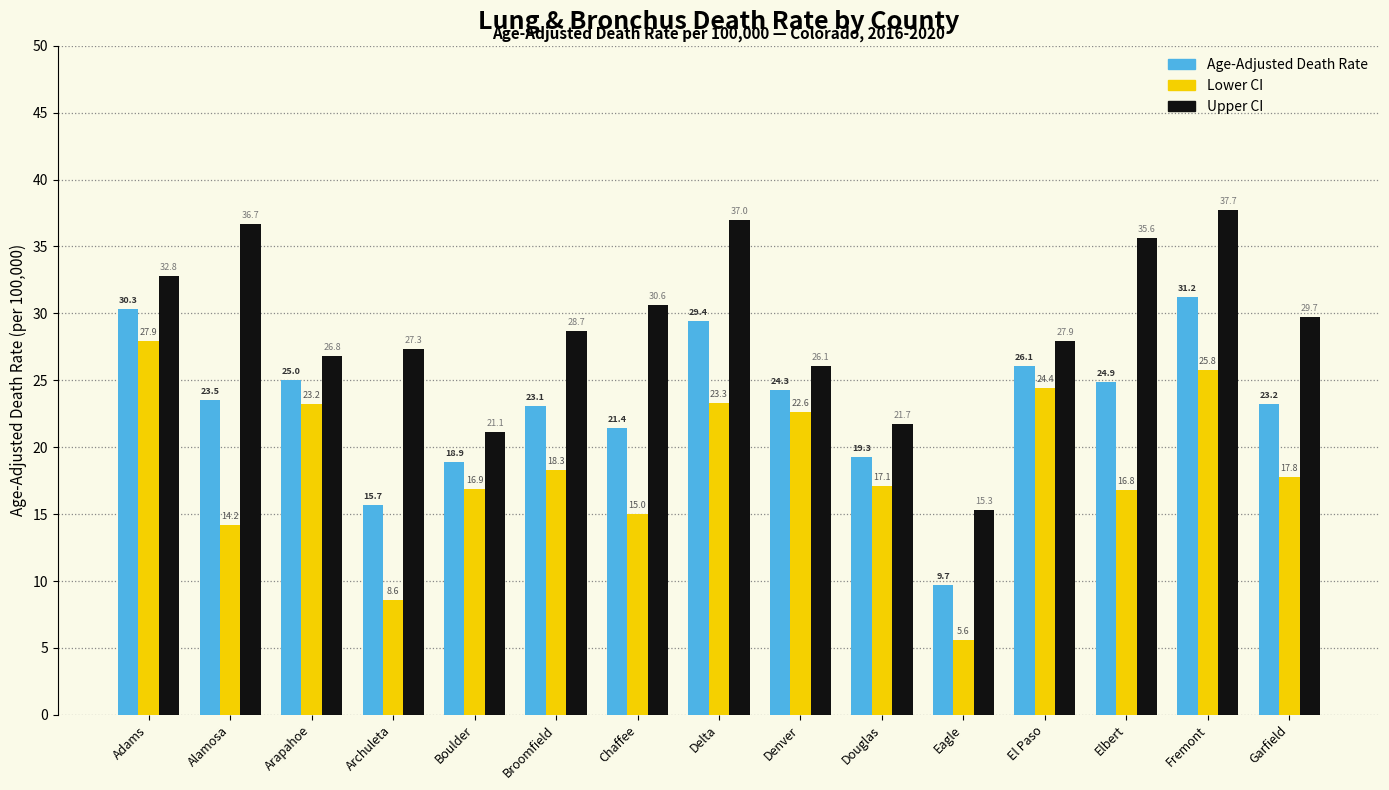

At which label is Upper CI closest to 26?

Denver